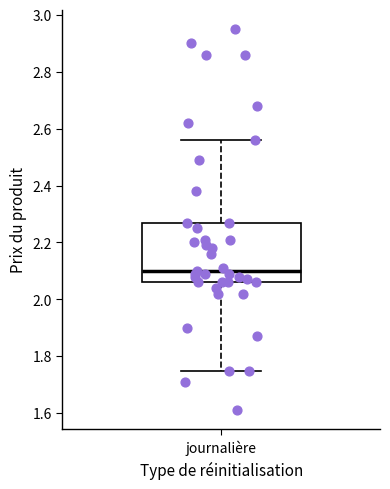

Read this box plot against the y-axis: the position of the median line, the range covered by the box, and the ends of both whiskers. The values are not printed on the chart, so give them approximately, as read against the axis.

median 2.10, box 2.06 to 2.28, whiskers 1.76 to 2.56